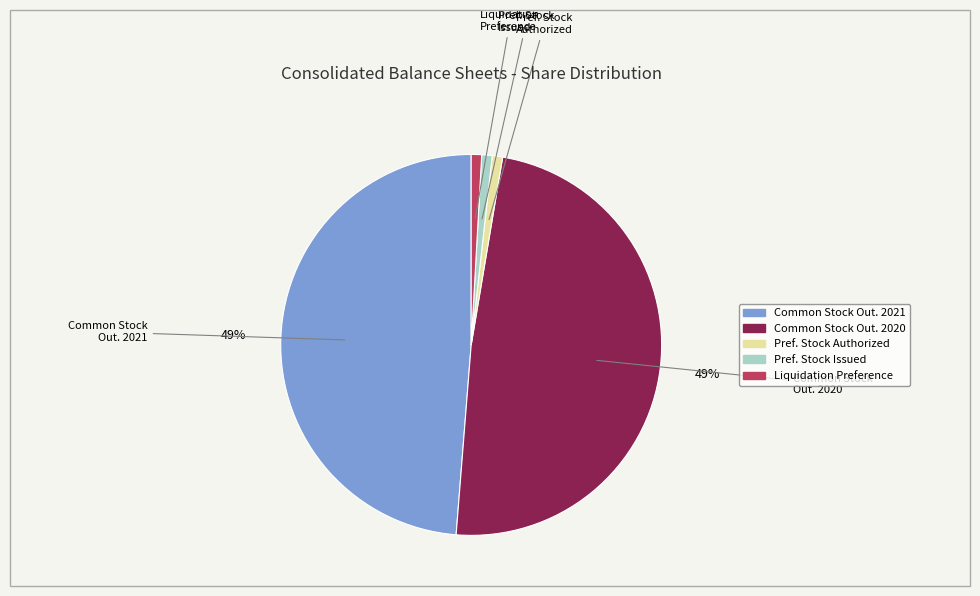

Is there any slice that represents more than half of the pie?

No